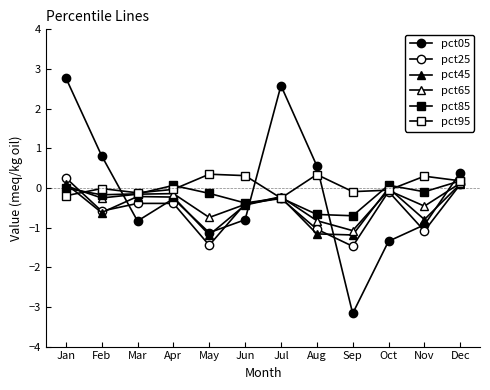

In pct45, how many points are higher than both neighbors (excluding endpoints)?

3